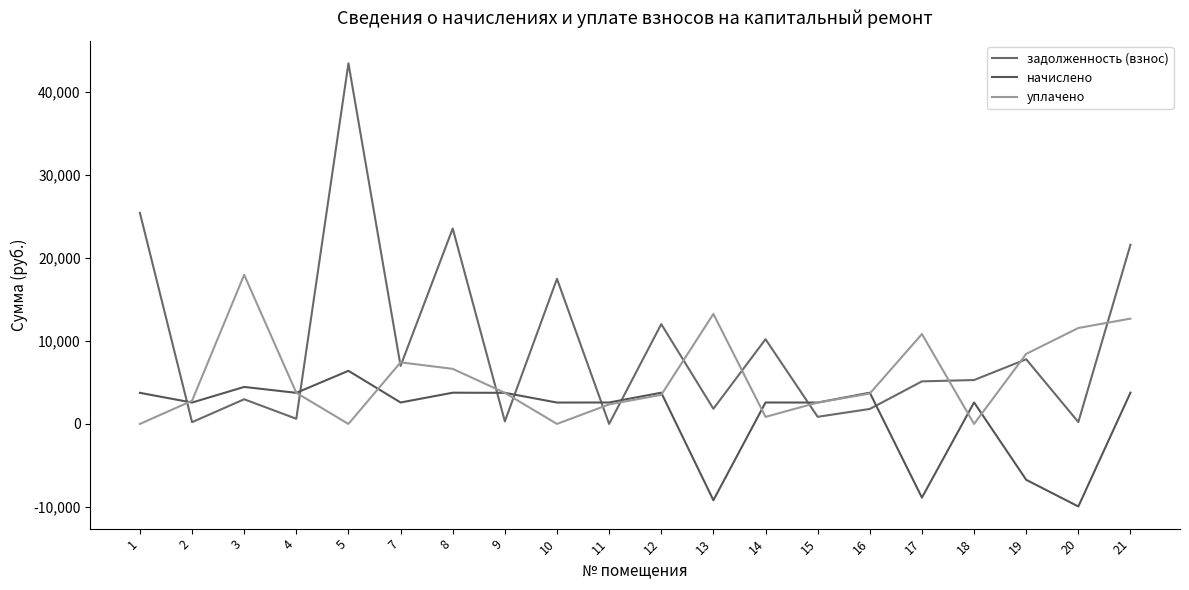

The value of начислено at 2 is 2574.0. True or false?

True